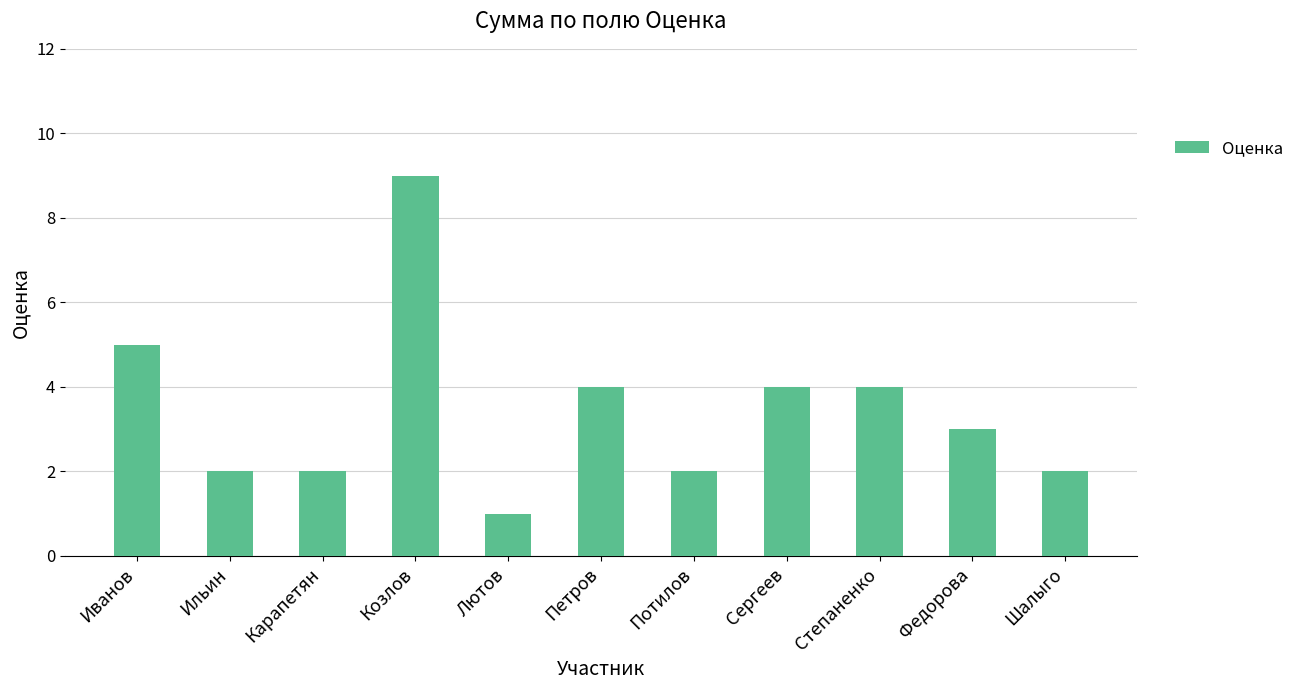

What is the label of the 2nd bar from the right?

Федорова